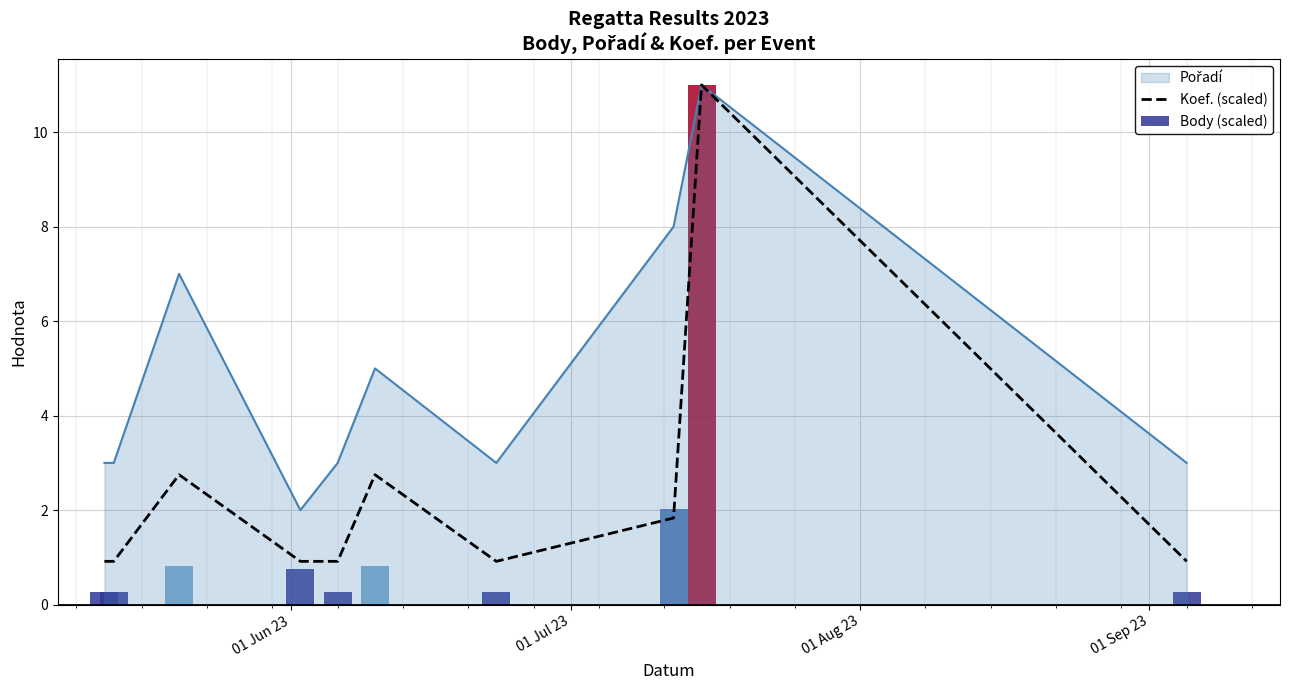

Are the bars grouped side by side (vs. stacked)?

No